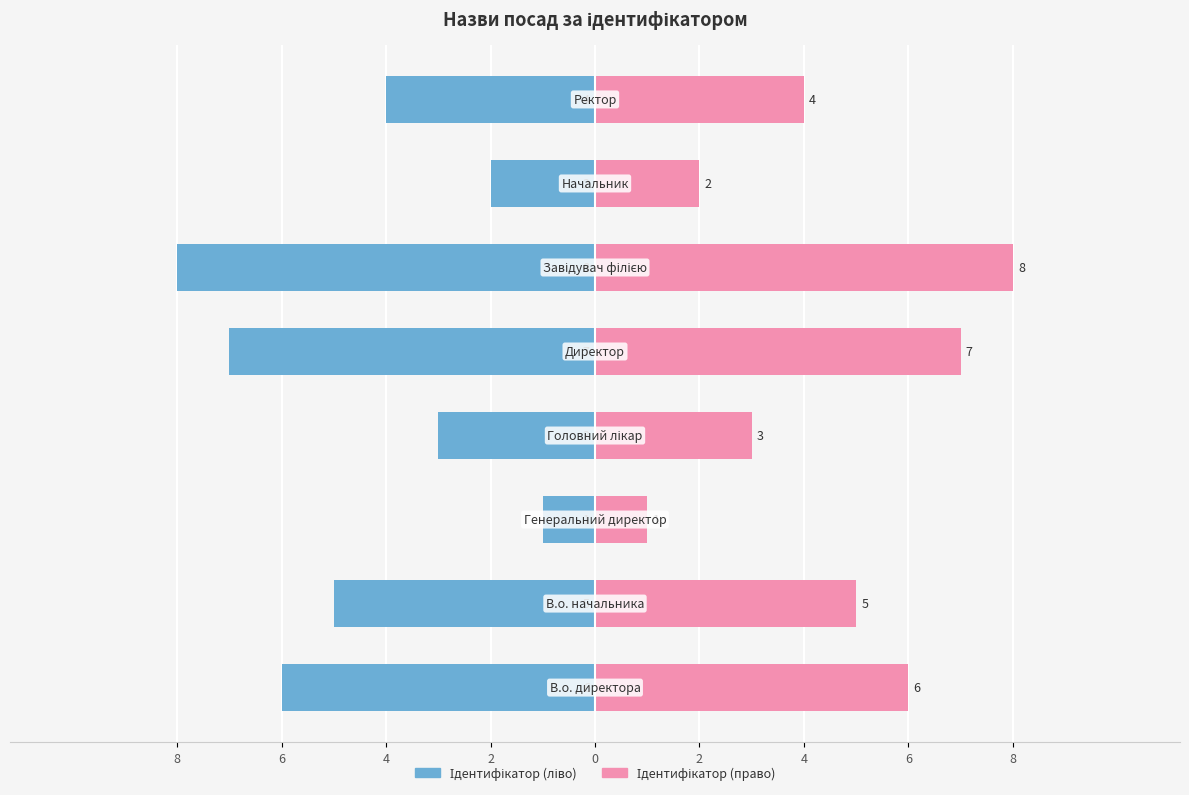

Rank the series by their average value, from lowest to highest.

Ідентифікатор (ліво), Ідентифікатор (право)